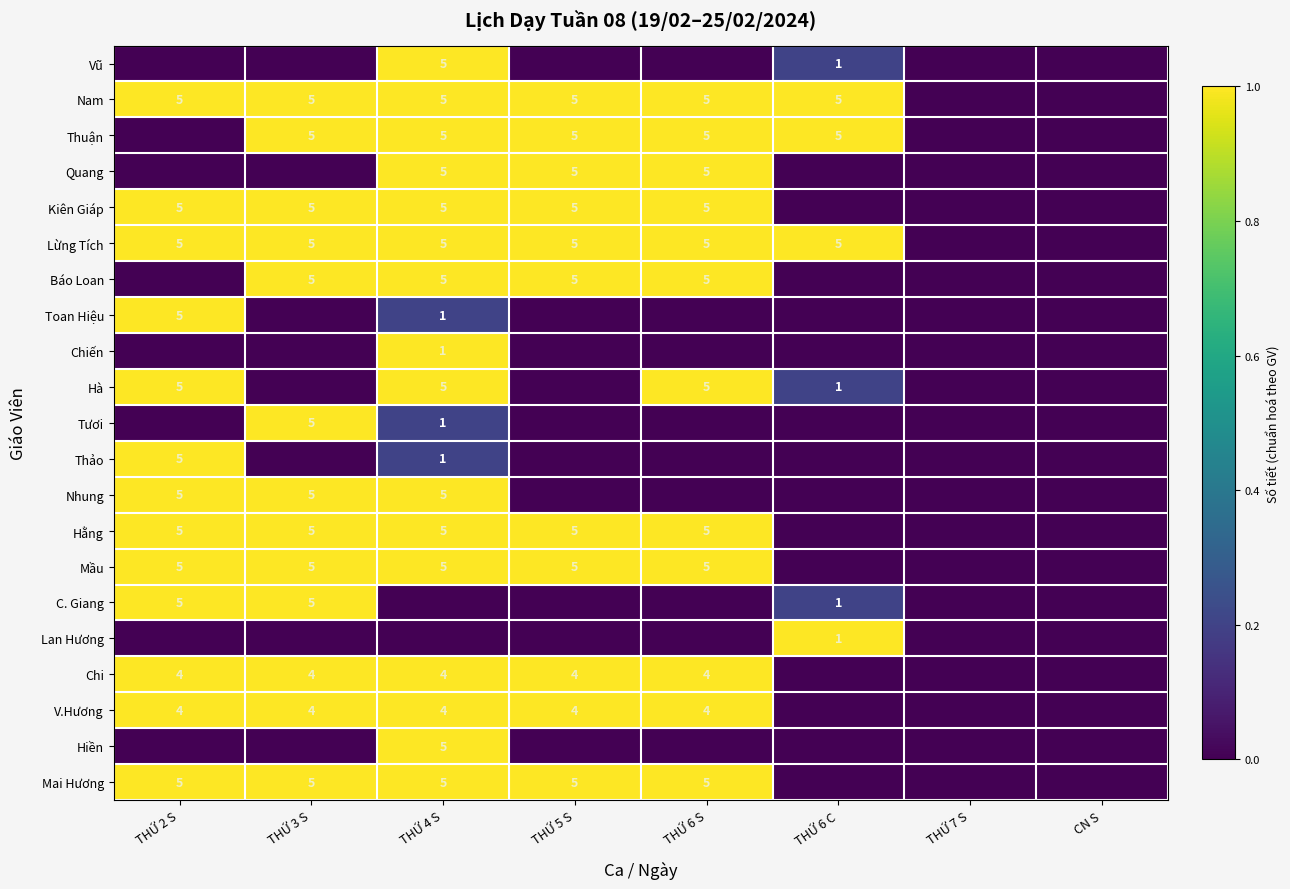

The Thuận series shows 5 at THỨ 6 S. True or false?

True